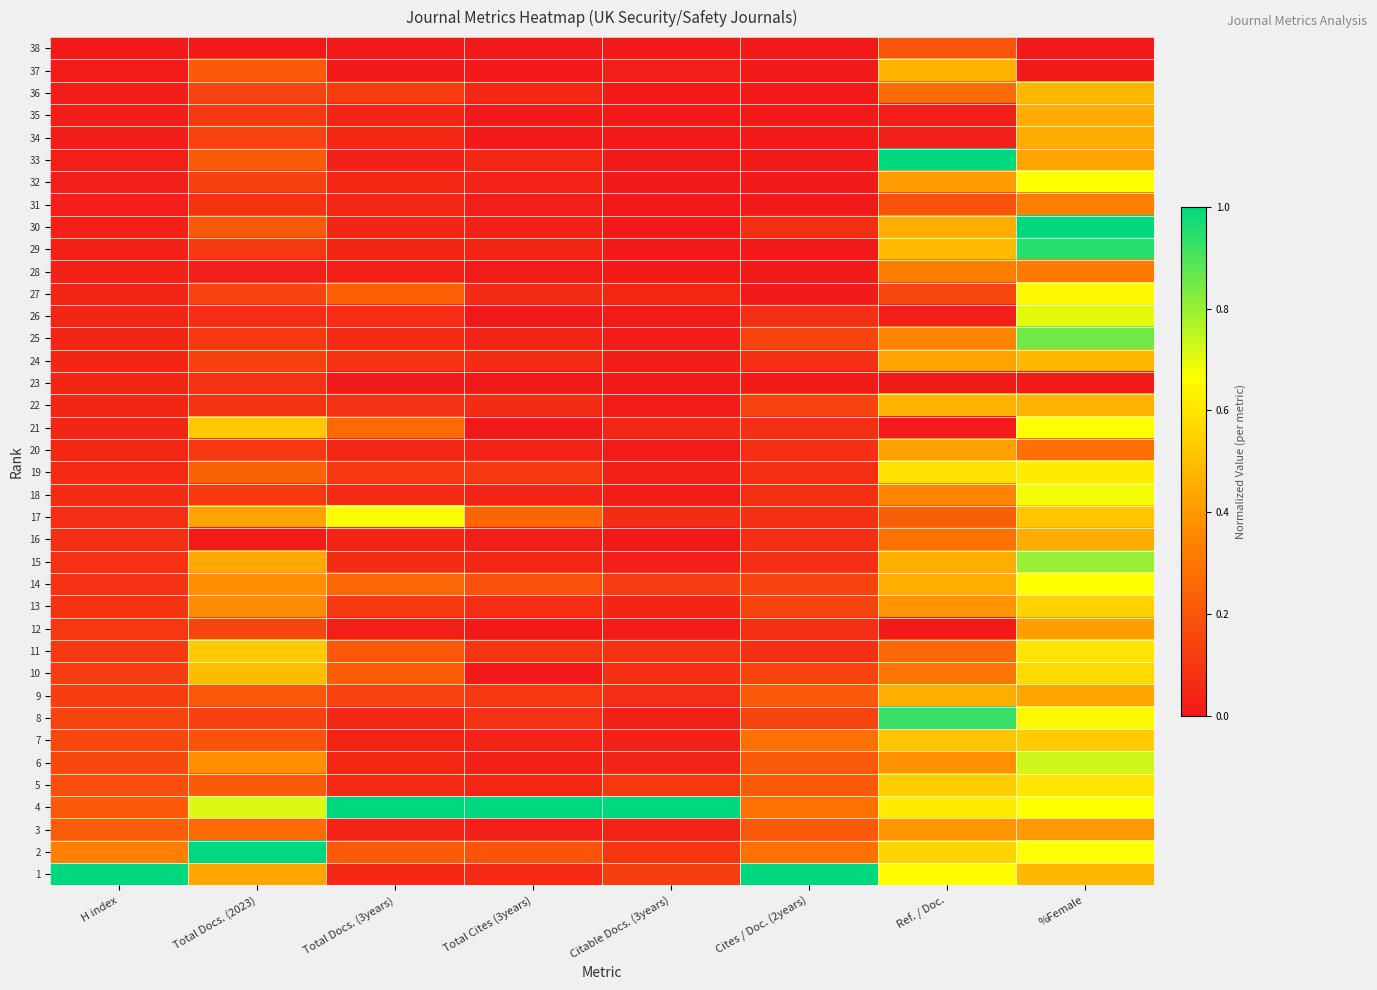

Which category has the lowest value across all series?

H index